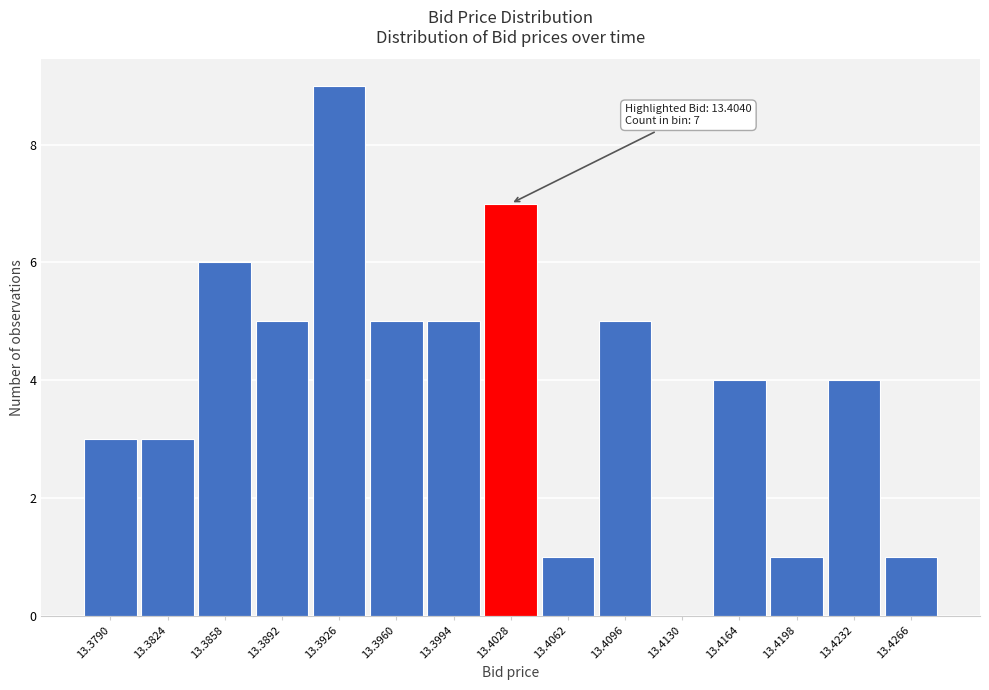

Reading right to left, transcribe all the data shown in this chart.

13.4266=1	13.4232=4	13.4198=1	13.4164=4	13.4130=0	13.4096=5	13.4062=1	13.4028=7	13.3994=5	13.3960=5	13.3926=9	13.3892=5	13.3858=6	13.3824=3	13.3790=3